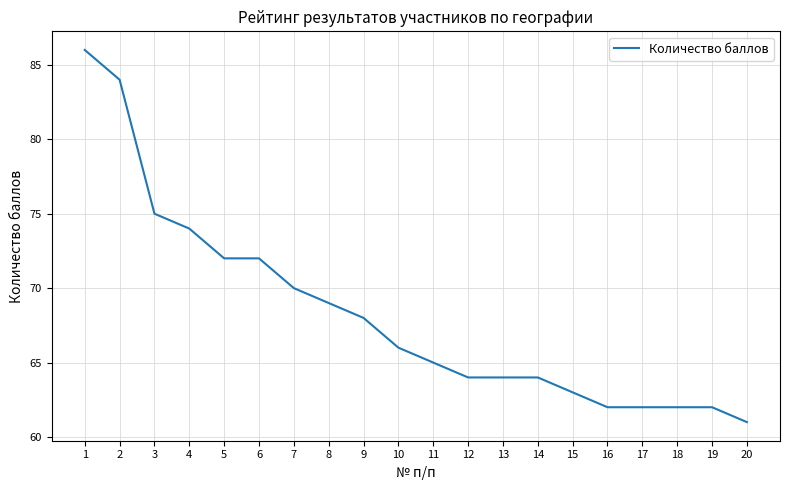

What is the maximum value shown in the chart?

86